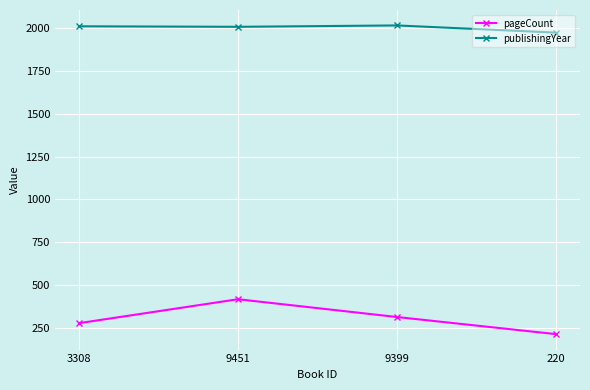

What is the difference between the maximum and minimum values in the pageCount series?

204